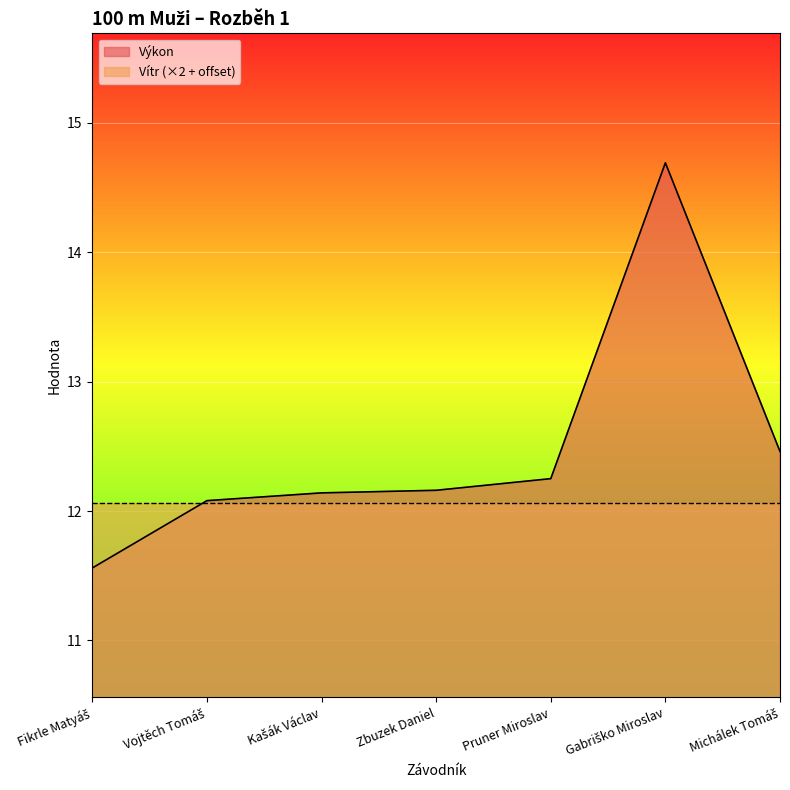

Which label corresponds to the largest value in the chart?

Gabriško Miroslav